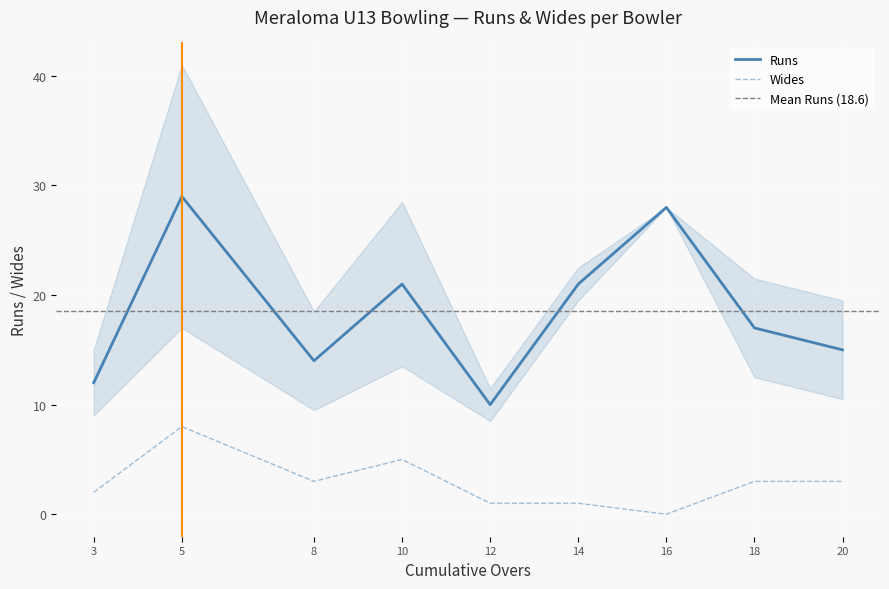

How many distinct data groups are displayed?

2